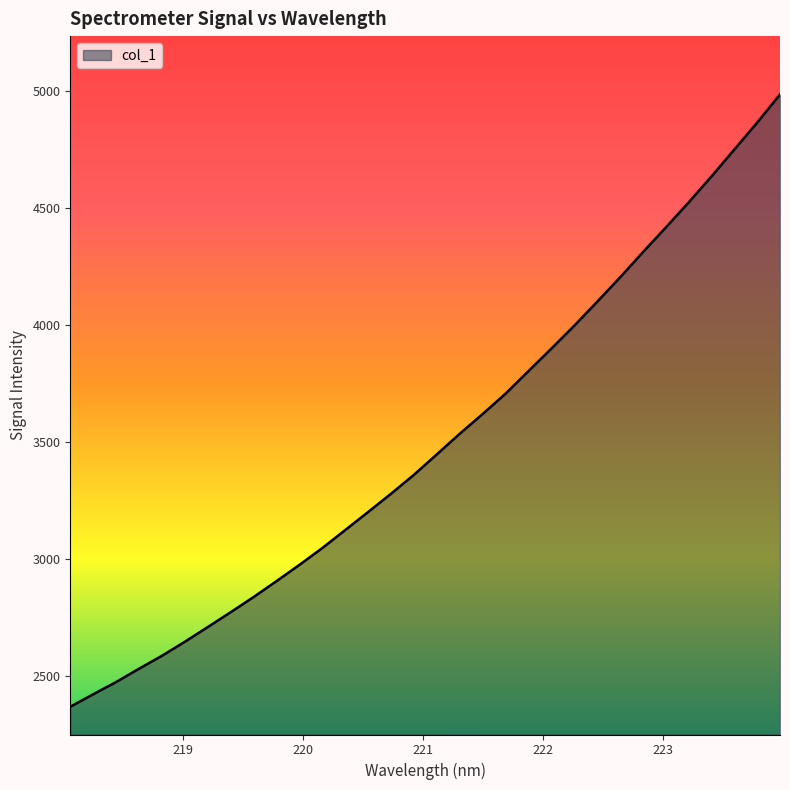

How many values are below 3447?

16